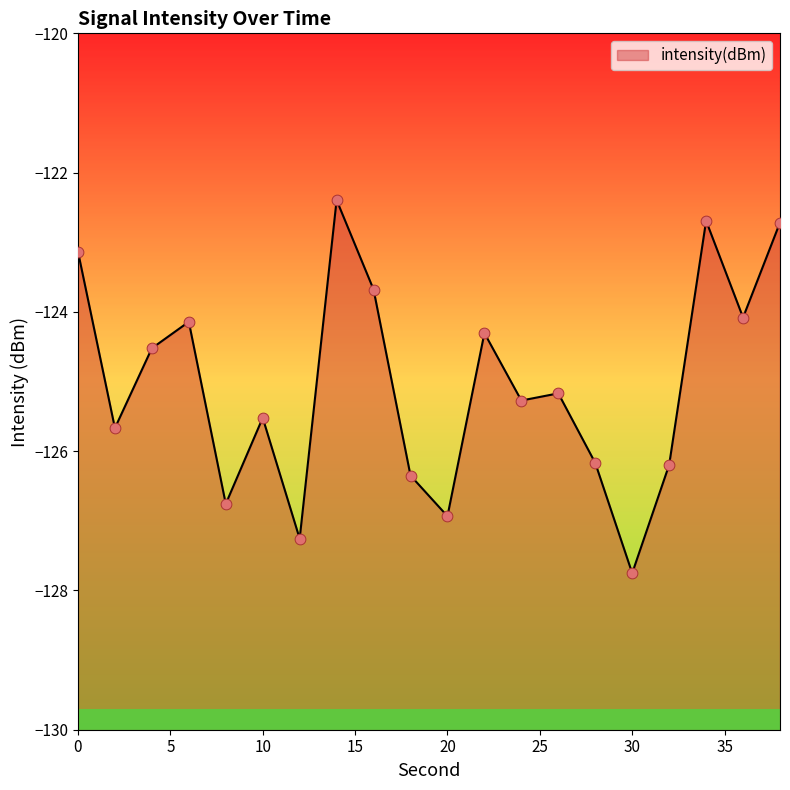

What is the change in value from 12 to 32?

+1.1